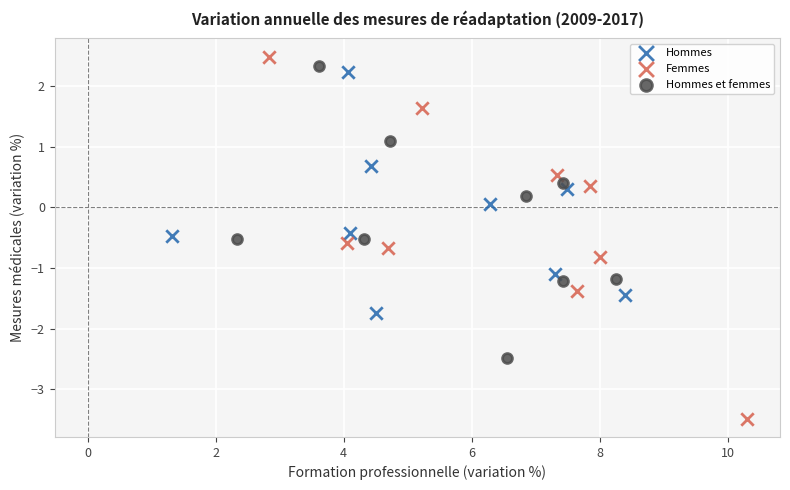

Which series has the widest spread of Y values?

Femmes